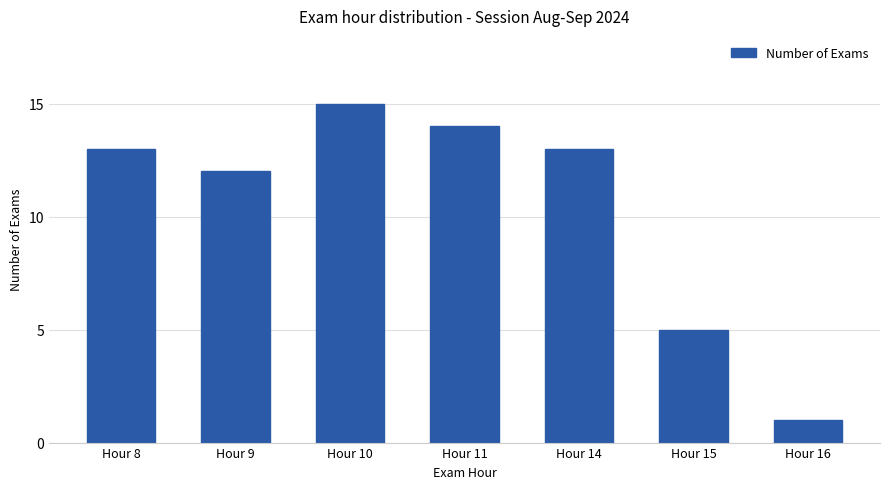

The chart shows a value of 12 at Hour 9. True or false?

True